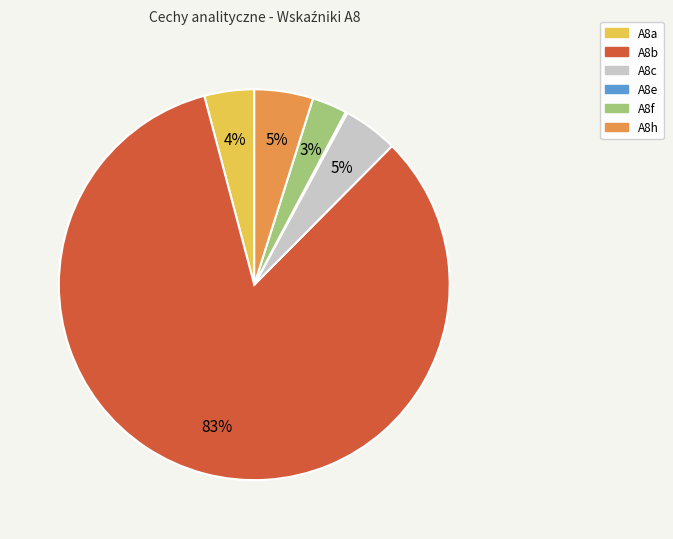

True or false: A8h accounts for 14% of the total.

False